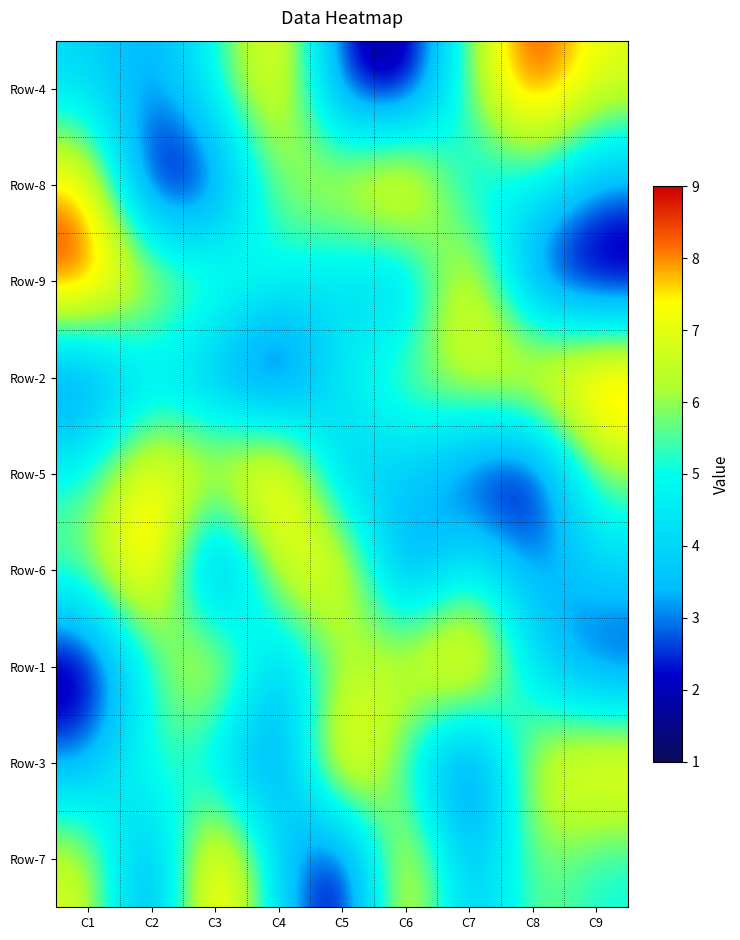

Which category has the highest value across all series?

C8